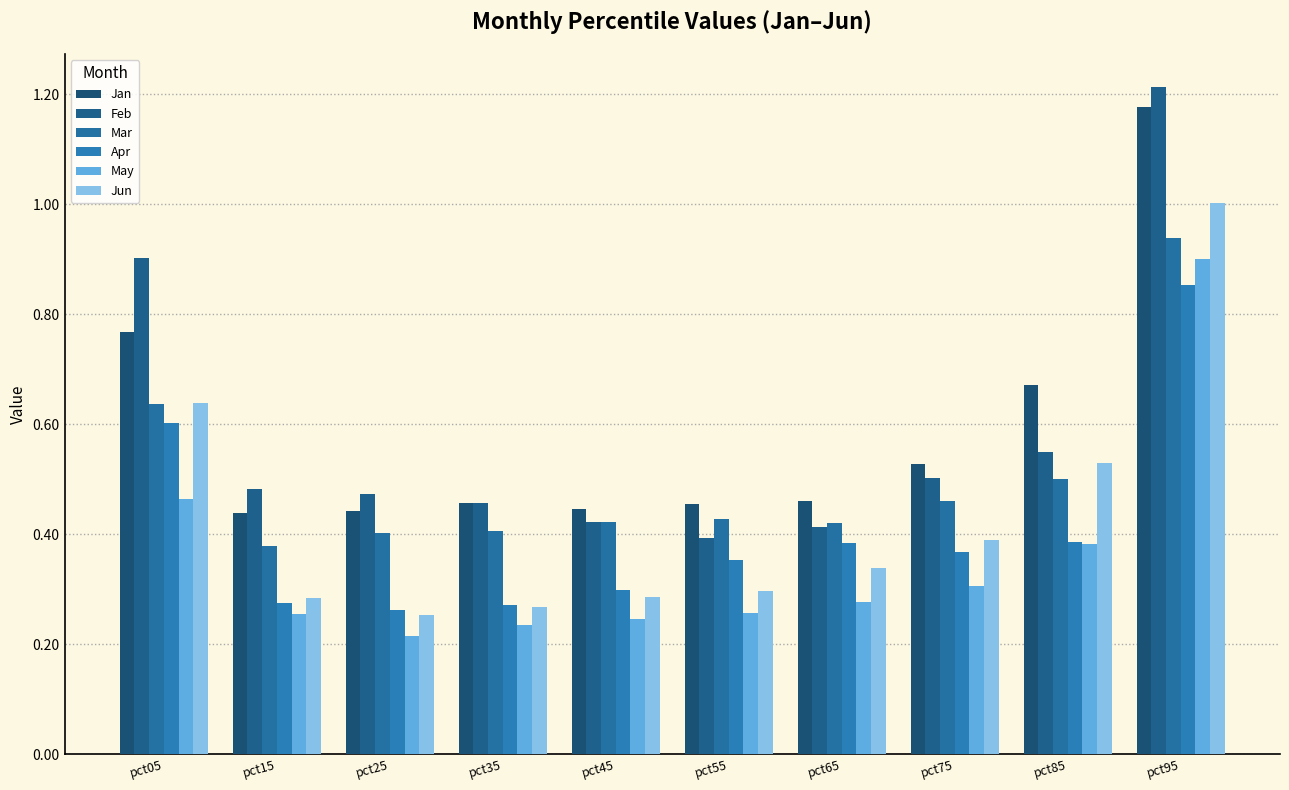

Reading left to right, extract all data points from this chart.

Jan: pct05=0.8	pct15=0.4	pct25=0.4	pct35=0.5	pct45=0.4	pct55=0.5	pct65=0.5	pct75=0.5	pct85=0.7	pct95=1.2
Feb: pct05=0.9	pct15=0.5	pct25=0.5	pct35=0.5	pct45=0.4	pct55=0.4	pct65=0.4	pct75=0.5	pct85=0.5	pct95=1.2
Mar: pct05=0.6	pct15=0.4	pct25=0.4	pct35=0.4	pct45=0.4	pct55=0.4	pct65=0.4	pct75=0.5	pct85=0.5	pct95=0.9
Apr: pct05=0.6	pct15=0.3	pct25=0.3	pct35=0.3	pct45=0.3	pct55=0.4	pct65=0.4	pct75=0.4	pct85=0.4	pct95=0.9
May: pct05=0.5	pct15=0.3	pct25=0.2	pct35=0.2	pct45=0.2	pct55=0.3	pct65=0.3	pct75=0.3	pct85=0.4	pct95=0.9
Jun: pct05=0.6	pct15=0.3	pct25=0.3	pct35=0.3	pct45=0.3	pct55=0.3	pct65=0.3	pct75=0.4	pct85=0.5	pct95=1.0